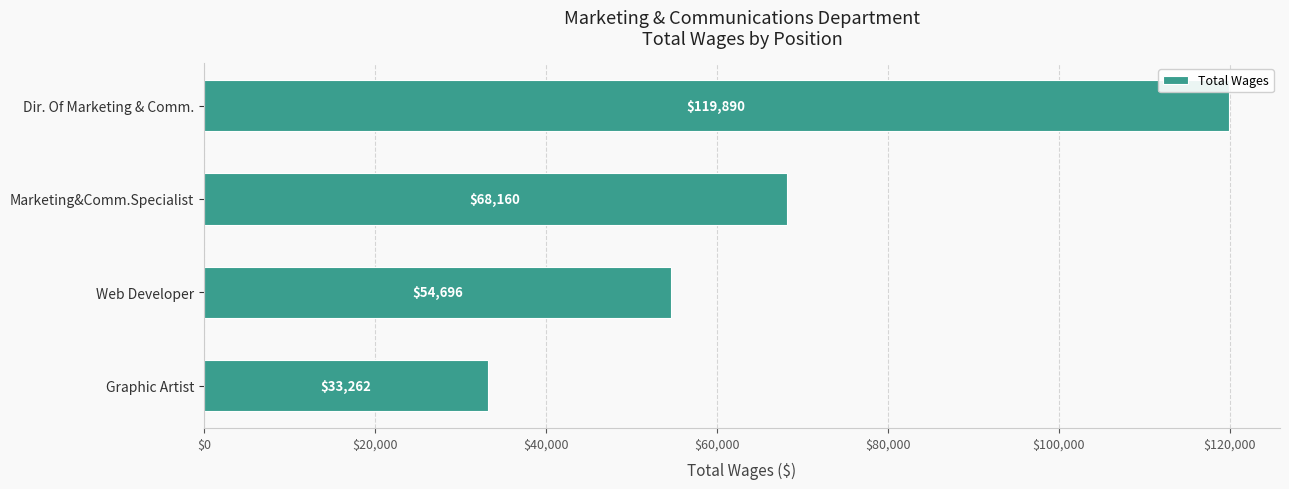

What is the label of the 4th bar from the top?

Graphic Artist